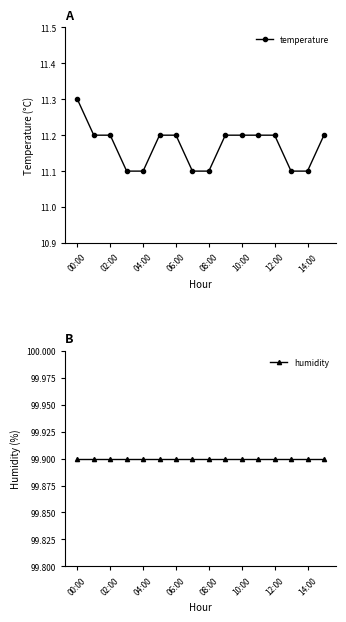

List the series in order of their overall mean, highest first.

humidity, temperature